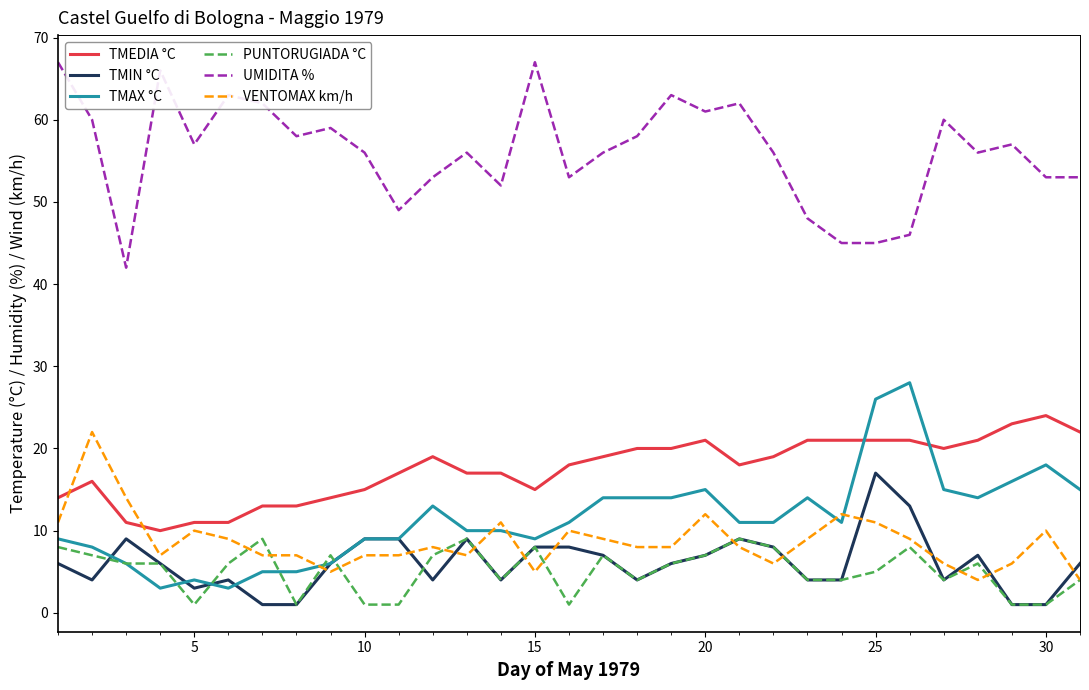

What is the minimum value for TMEDIA °C?

10